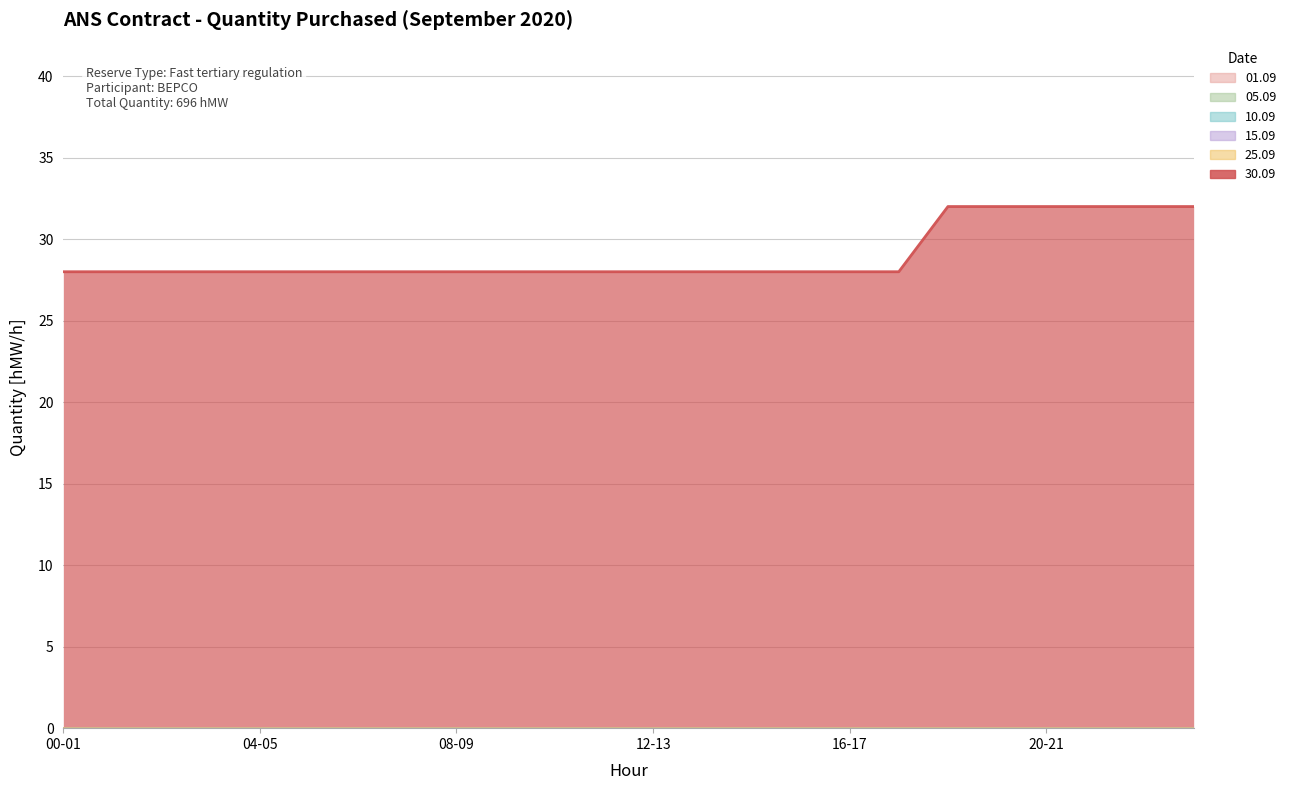

What are all the series names shown in the legend?

01.09, 05.09, 10.09, 15.09, 25.09, 30.09